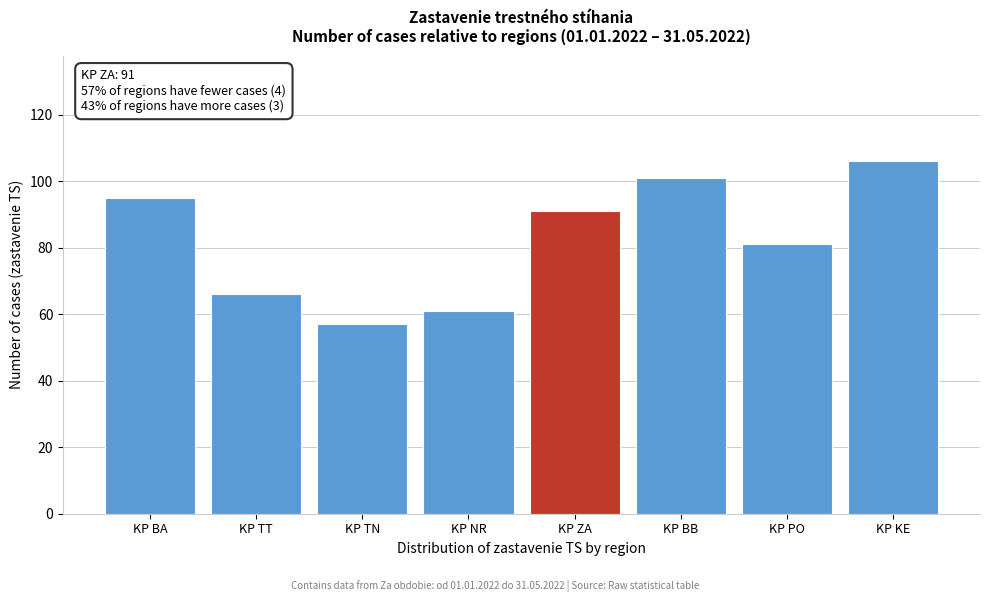

Reading left to right, list all the values displayed in this chart.

95	66	57	61	91	101	81	106